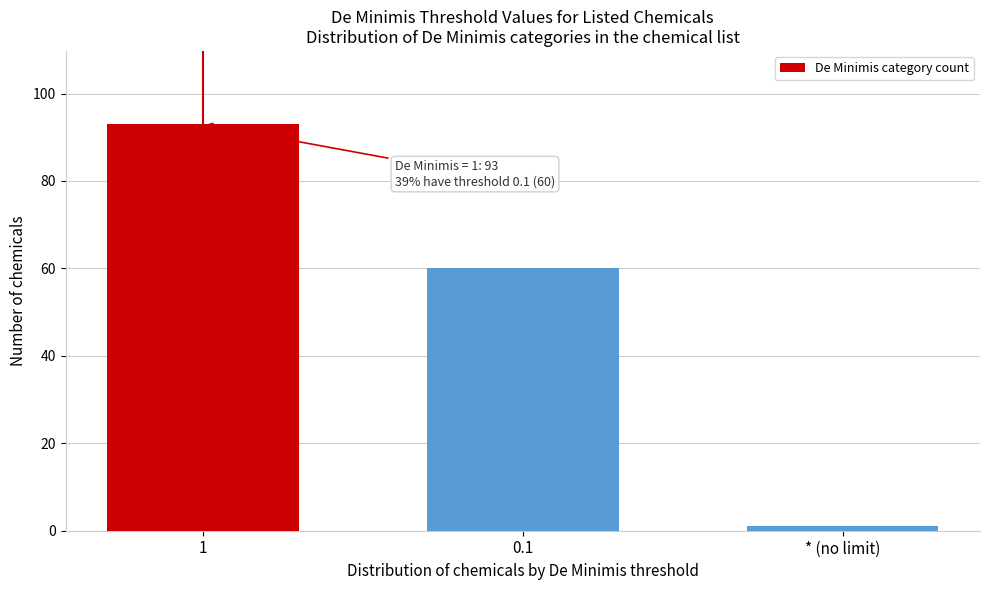

Reading left to right, transcribe all the data shown in this chart.

1=93	0.1=60	* (no limit)=1